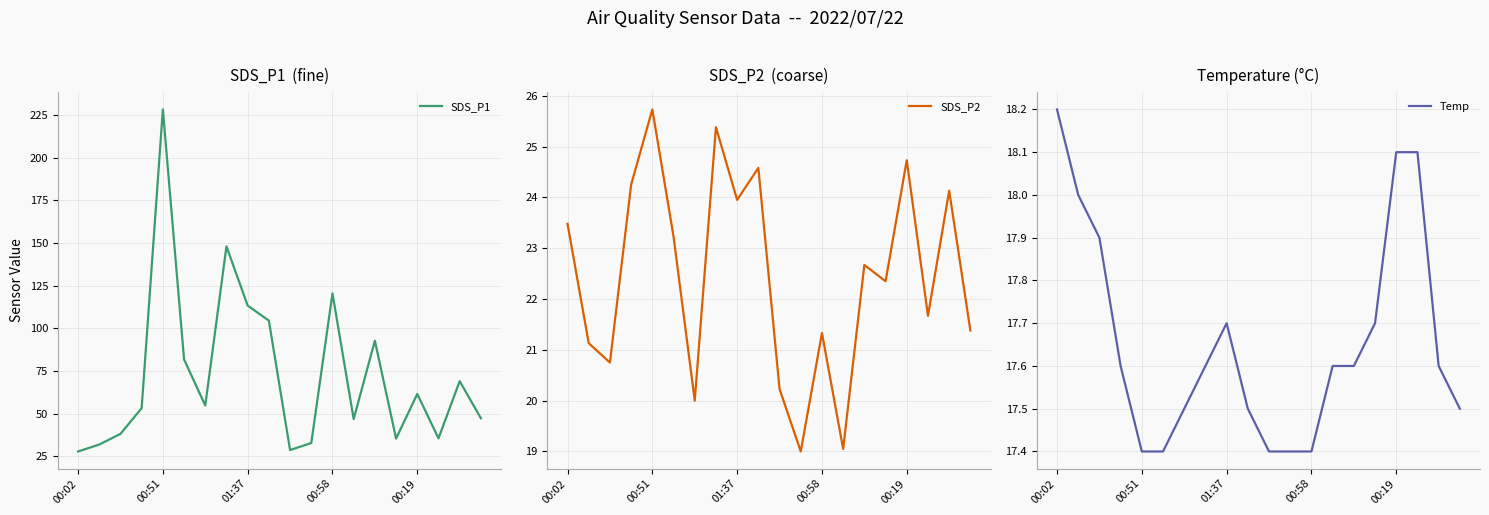

What is the approximate value of SDS_P1 at 00:19?

61.5